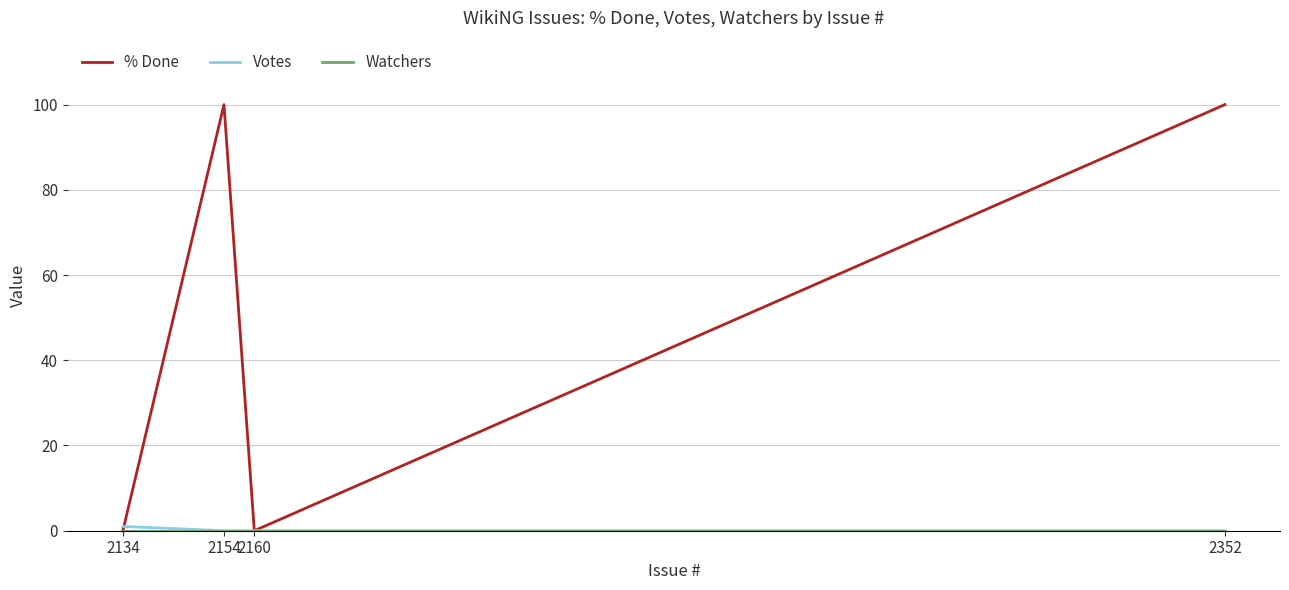

Count the % Done values in the range 0 to 100.

4